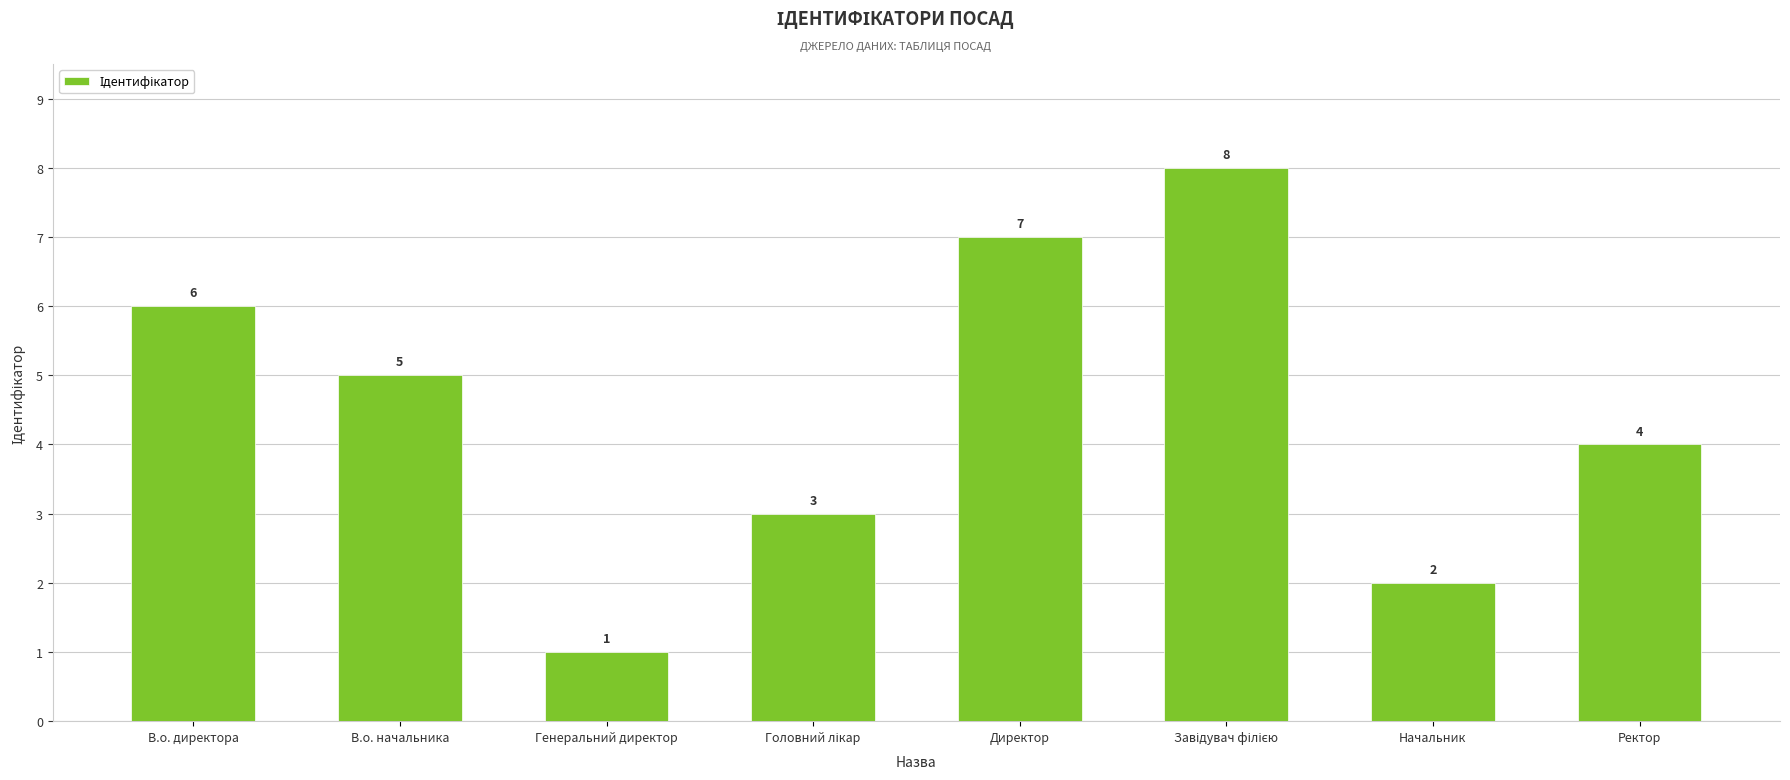

What is the value of the 7th bar from the left?

2